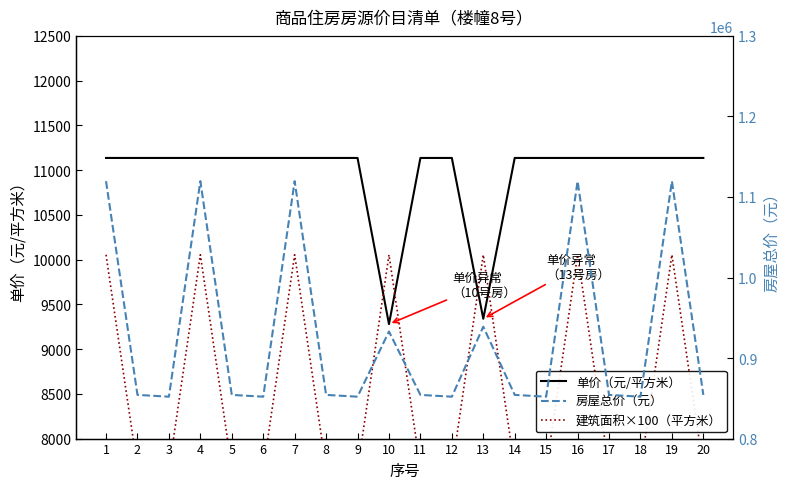

The value of 建筑面积×100（平方米） at 6 is 7651.0. True or false?

True